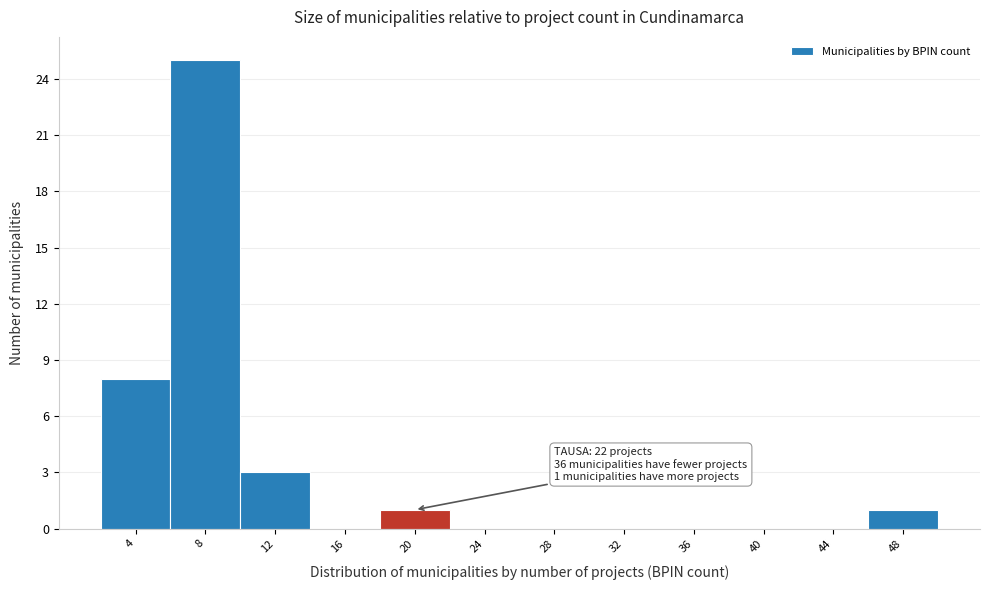

Reading left to right, extract all data points from this chart.

4=8	8=25	12=3	16=0	20=1	24=0	28=0	32=0	36=0	40=0	44=0	48=1